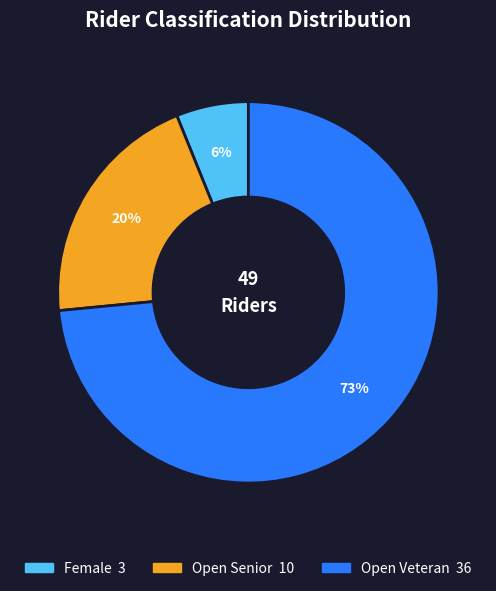

The Open Senior slice represents 7% of the pie. True or false?

False